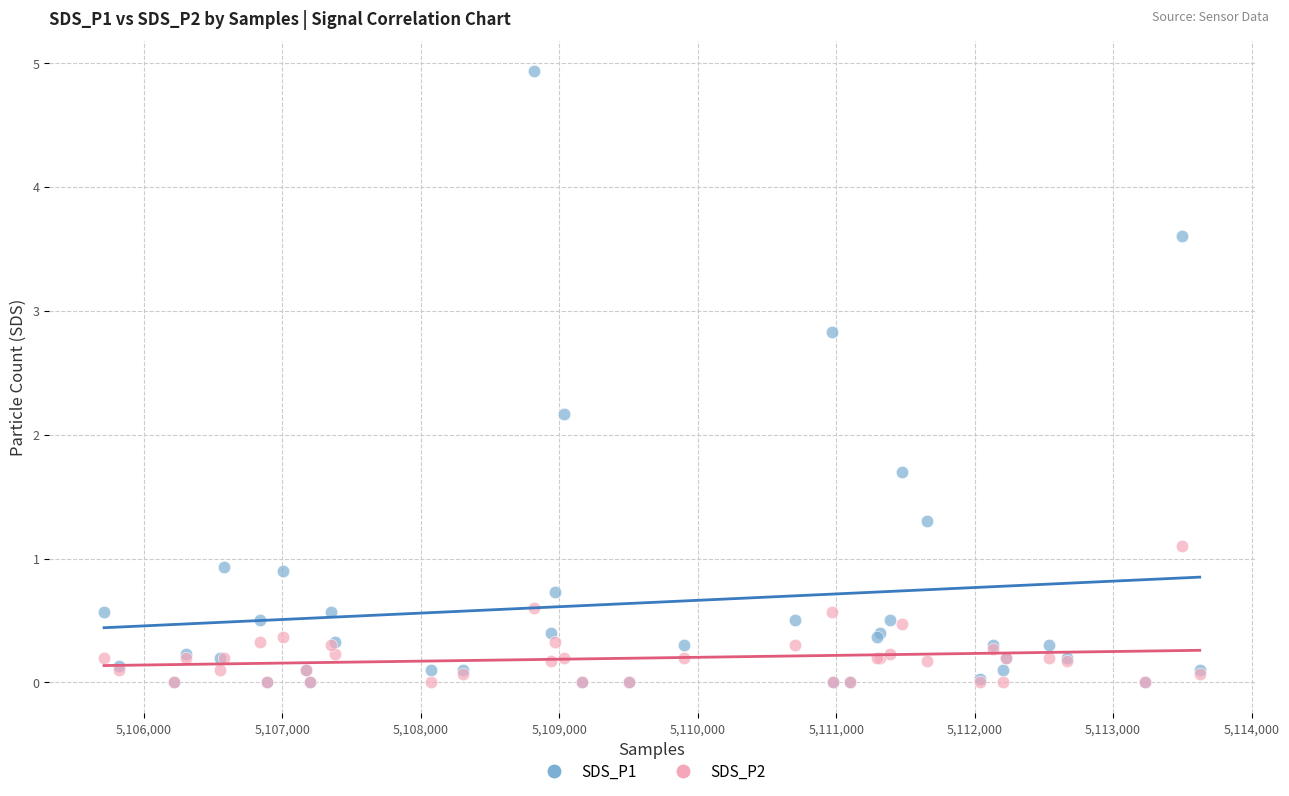

What are all the series names shown in the legend?

SDS_P1, SDS_P2